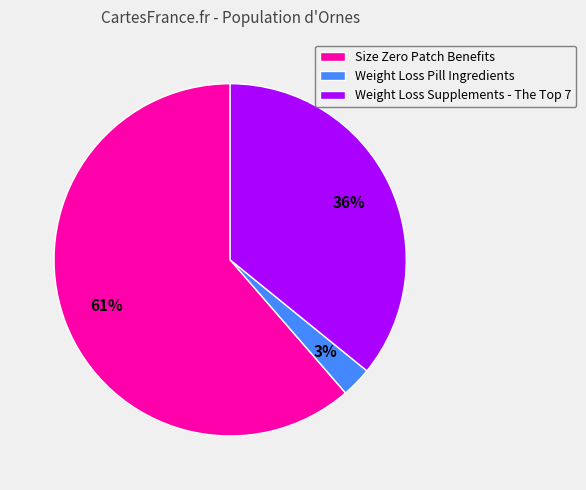

Which slice represents more than half of the pie?

Size Zero Patch Benefits